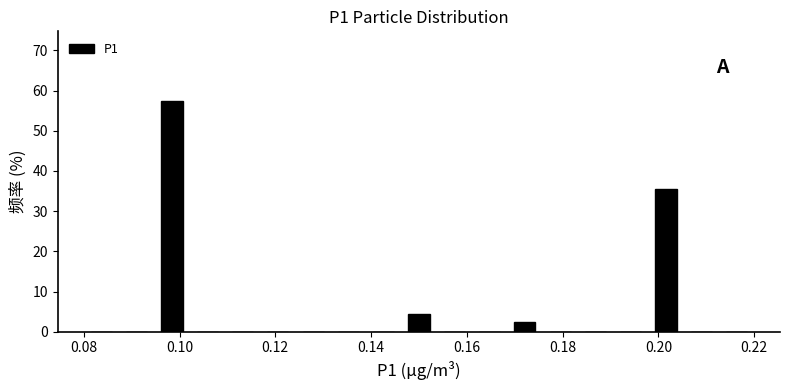

Around what value on the x-axis is the tallest bar? Give the approximate position of its centre, as read against the axis.

0.098